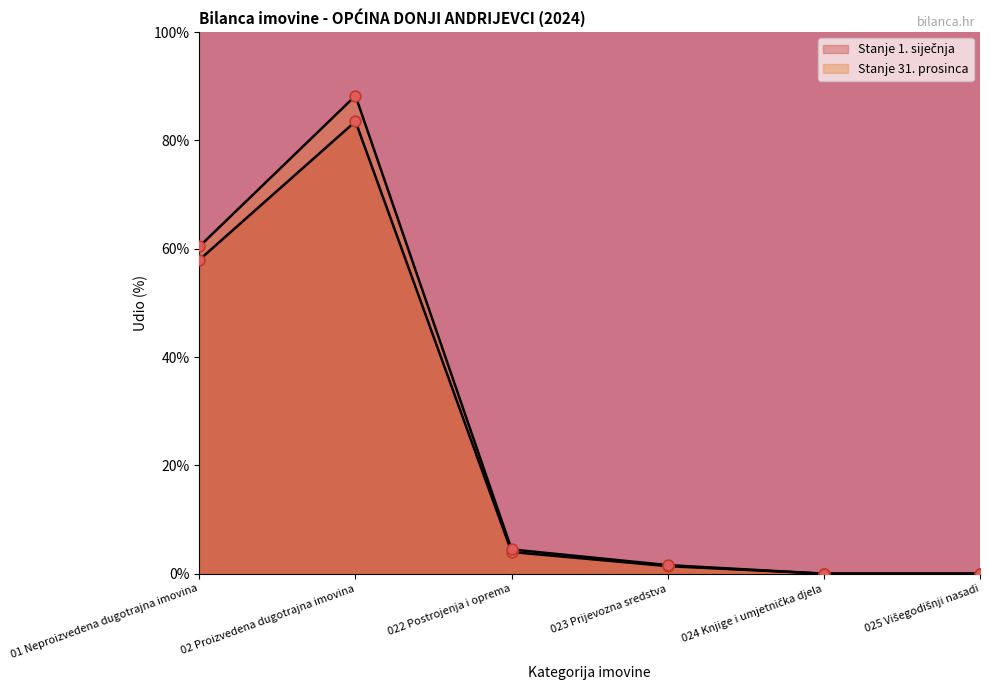

Which series has the widest spread of Y values?

Stanje 31. prosinca